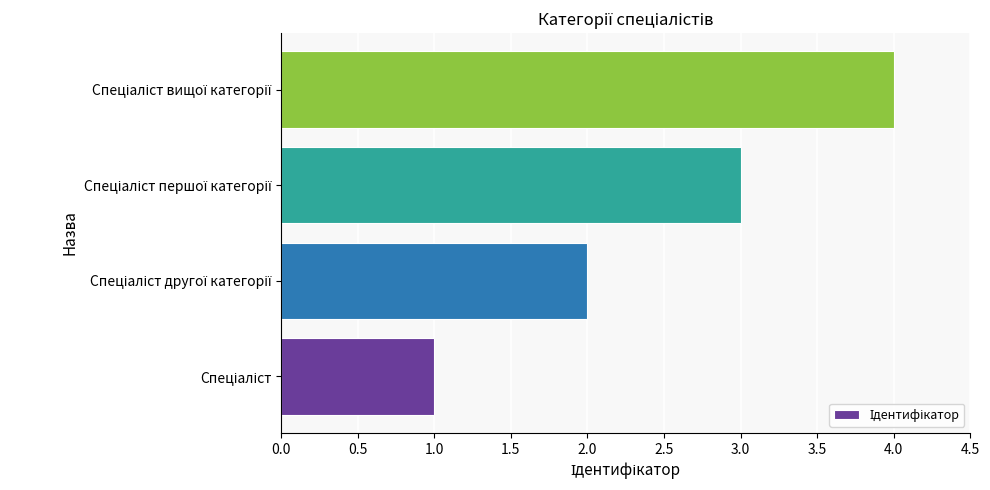

Does the chart contain any negative values?

No